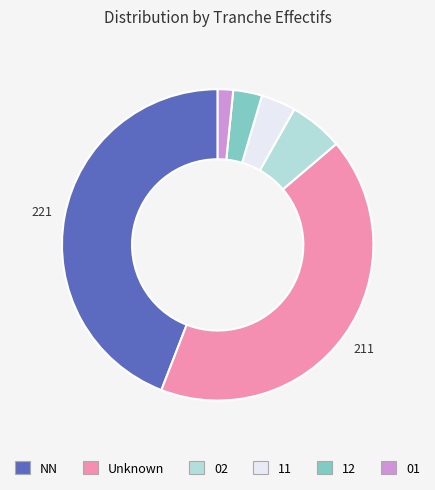

Rank the categories by value from lowest to highest.

01, 12, 11, 02, Unknown, NN